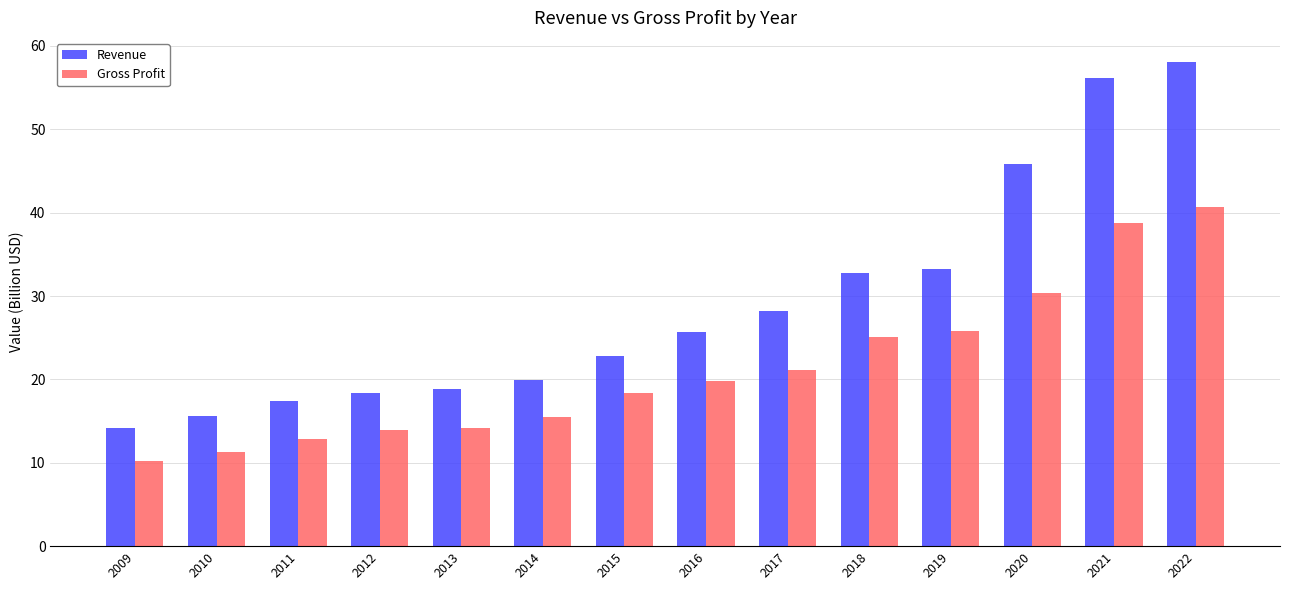

Which category has the highest value in the Gross Profit series?

2022